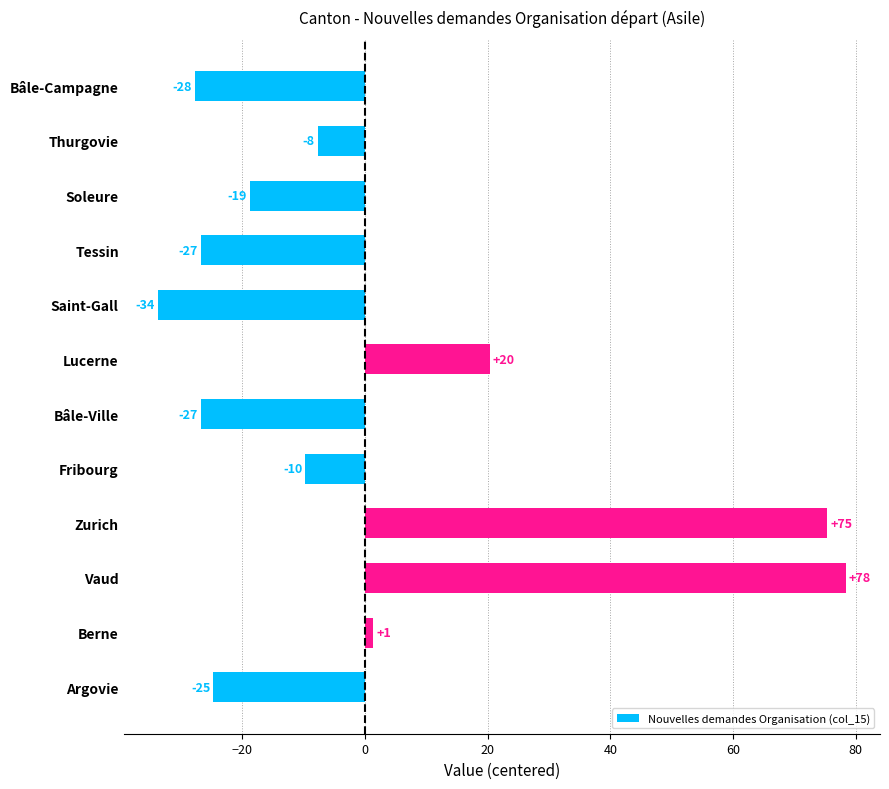

Does the chart contain any negative values?

Yes